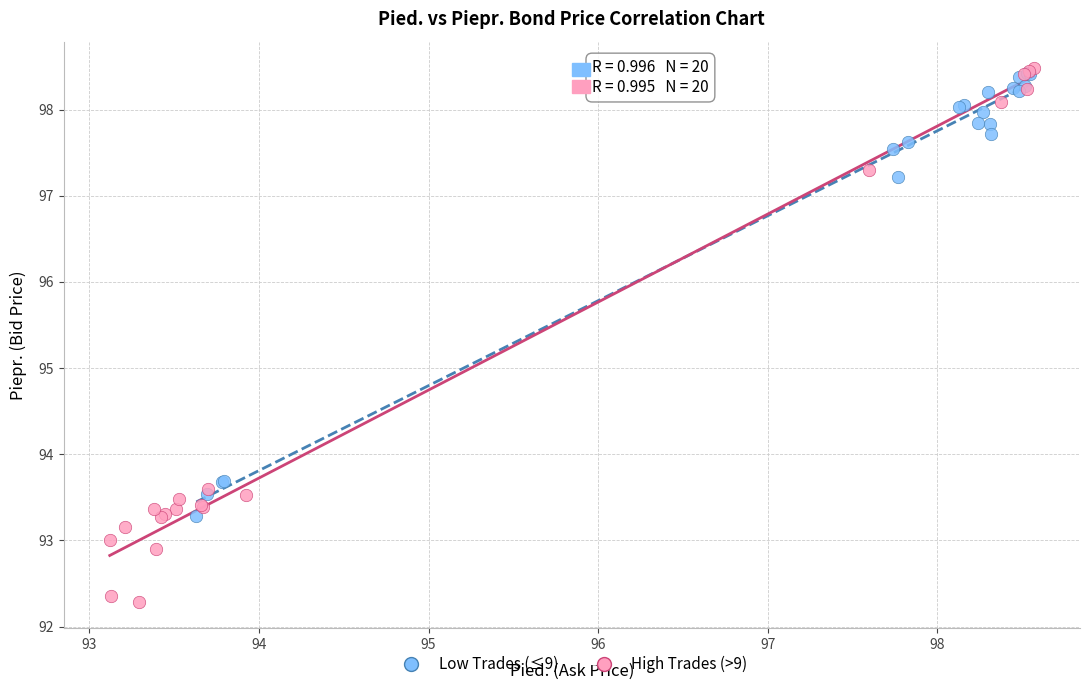

Which series has the largest Y range (max minus min)?

High Trades (>9)